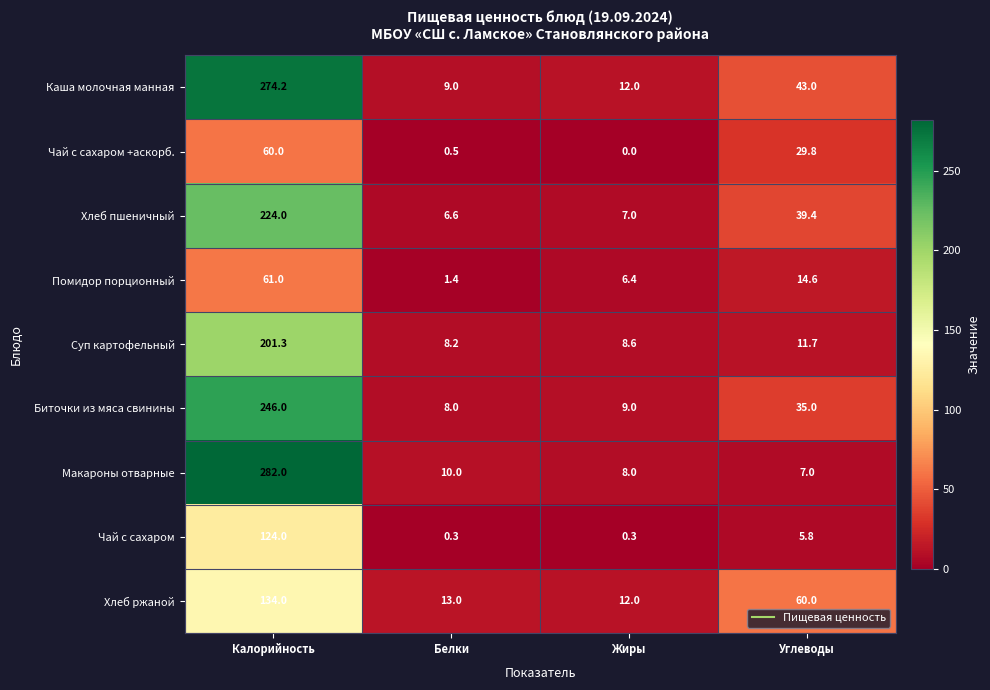

True or false: Чай с сахаром +аскорб. has a value of 29.8 at Углеводы.

True